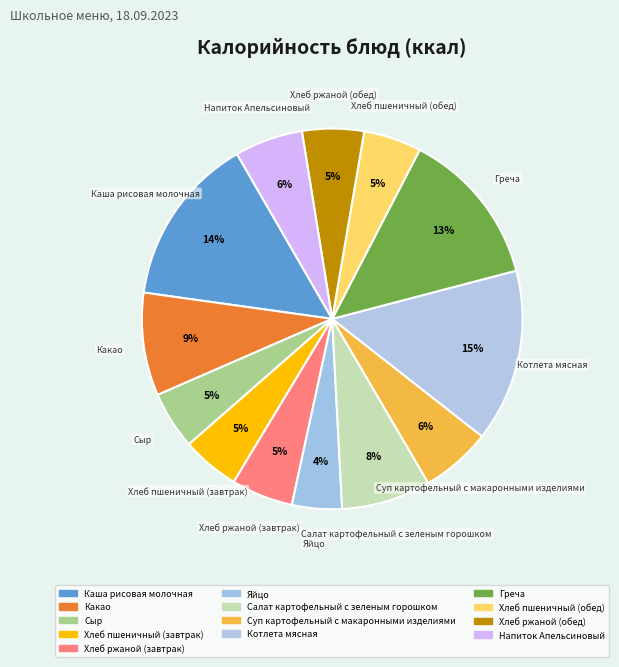

Which category has the biggest portion of the pie?

Котлета мясная